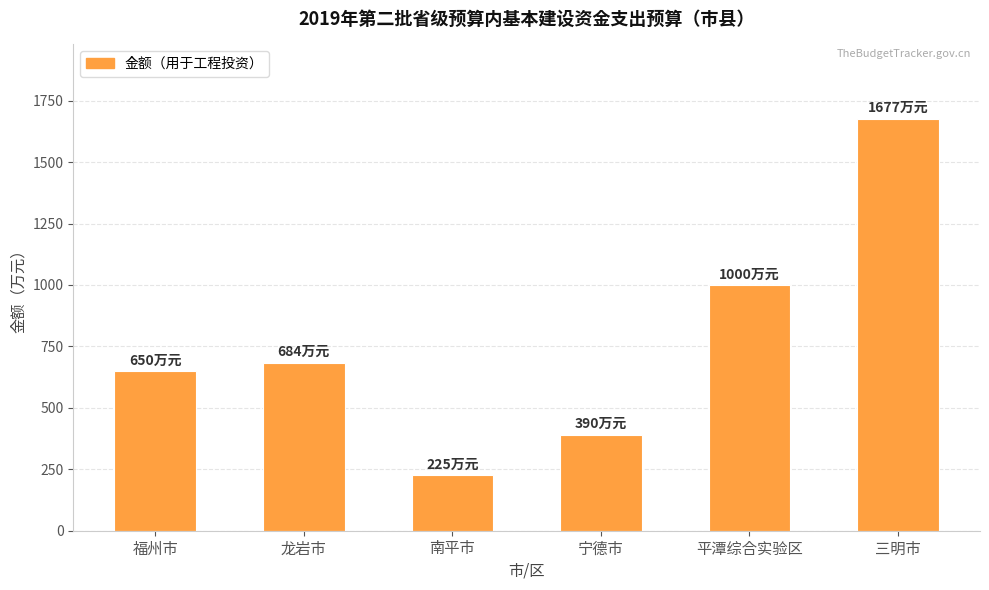

Reading left to right, transcribe all the data shown in this chart.

福州市=650	龙岩市=684	南平市=225	宁德市=390	平潭综合实验区=1000	三明市=1677